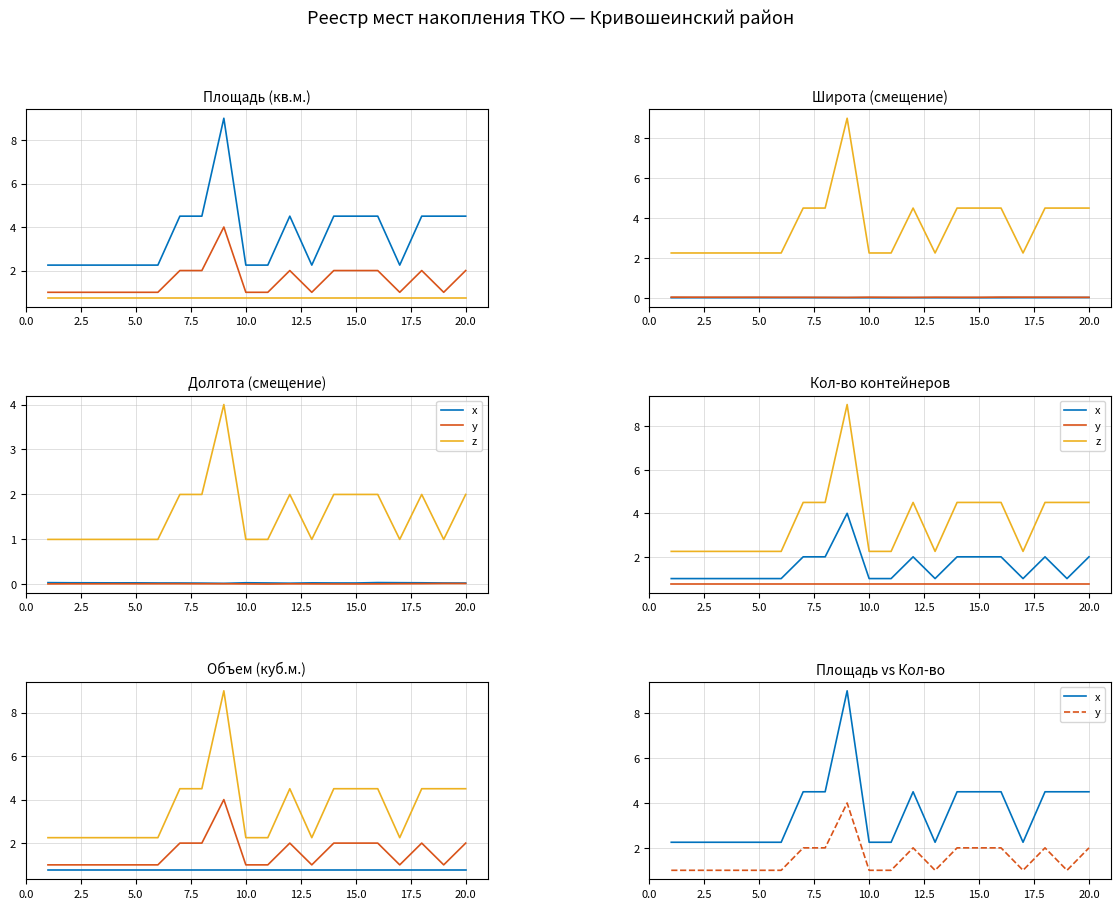

True or false: Объем and Площадь cross at least once.

False